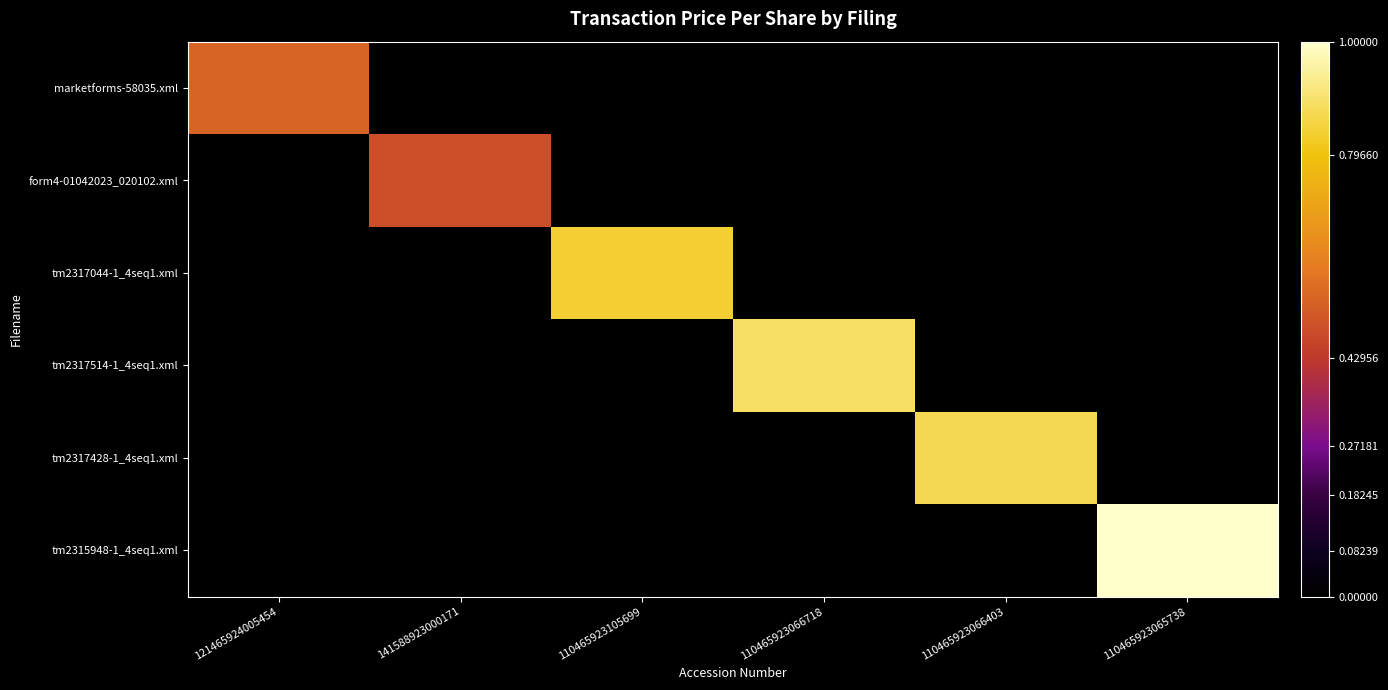

What is the maximum value shown in the chart?

3.1